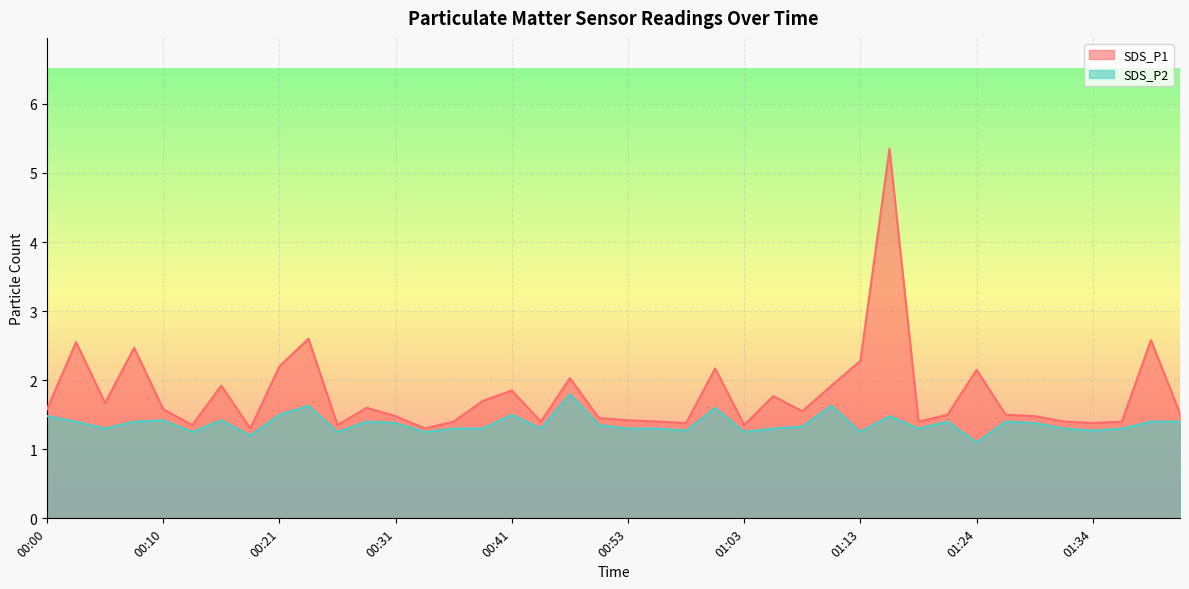

How many lines are shown in the chart?

2